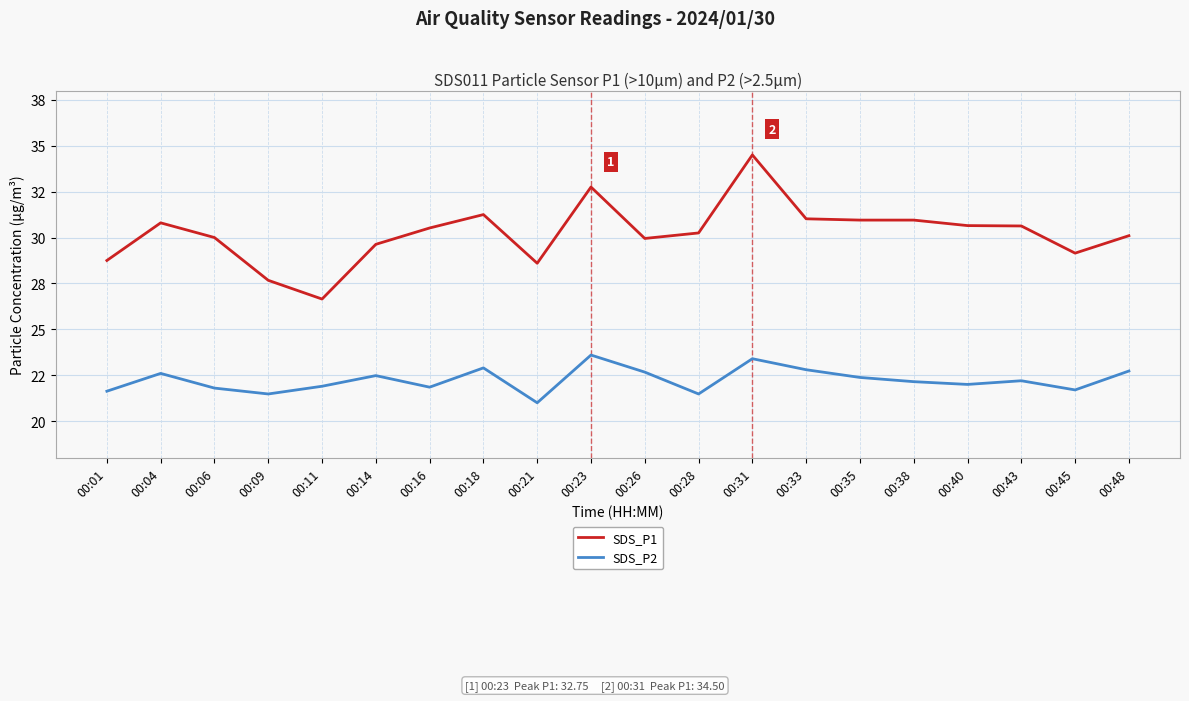

What is the value of the SDS_P2 point at the 18th from the left?

22.2